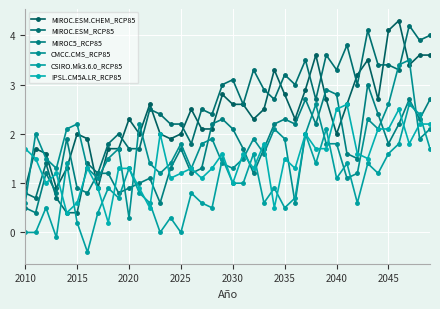

How many distinct data groups are displayed?

6